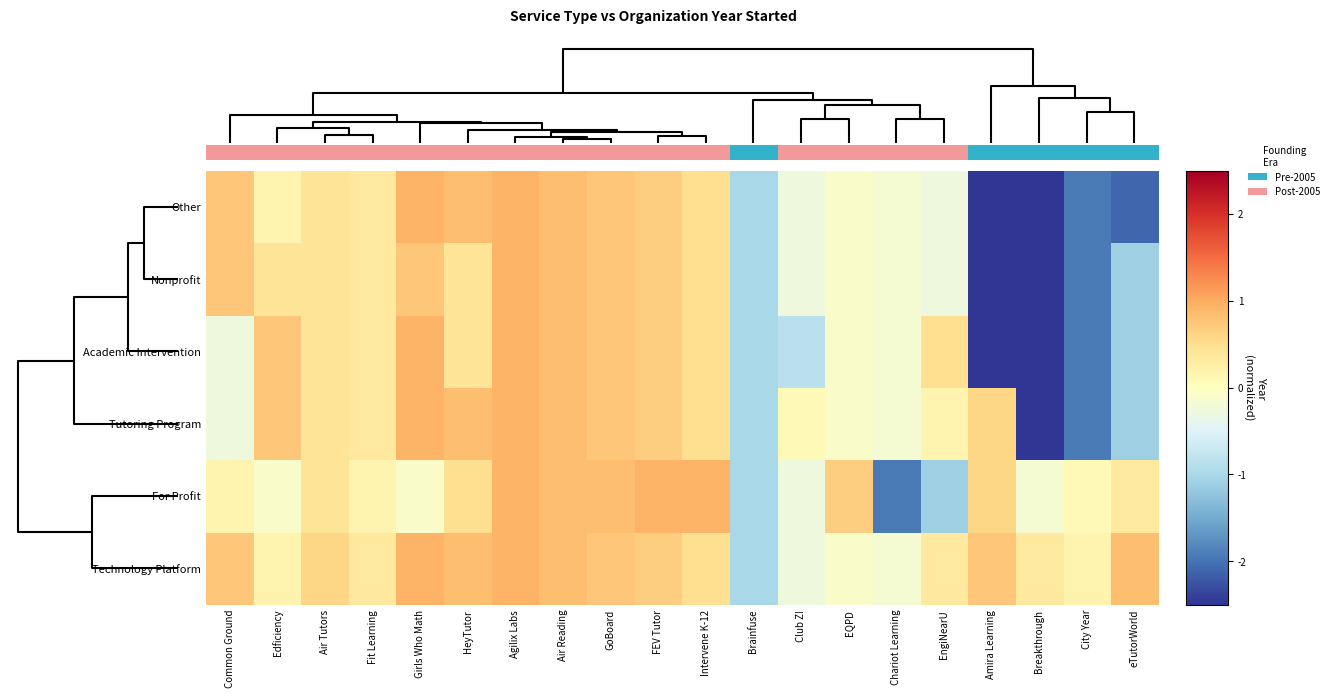

Which series has the largest range (max minus min)?

Other